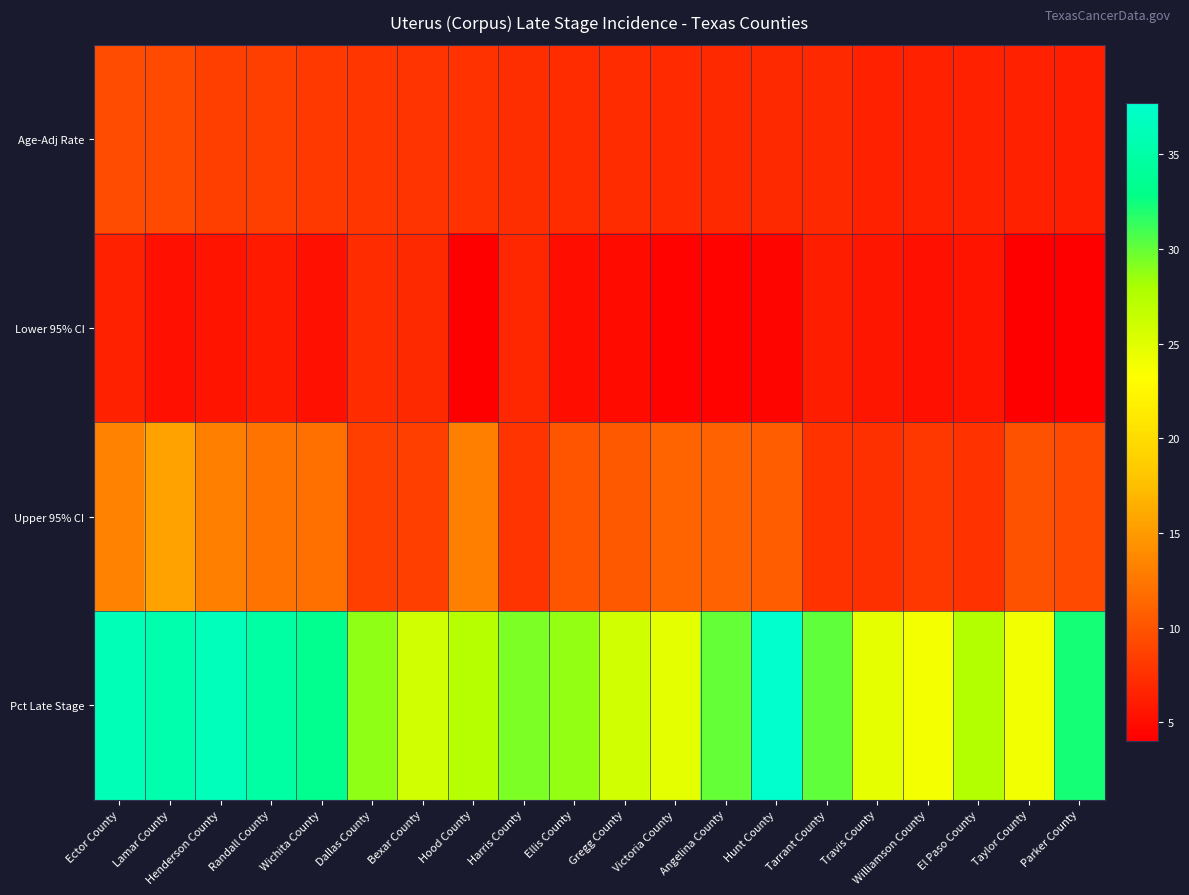

What is the spread (max minus min) of values at Taylor County?

20.0